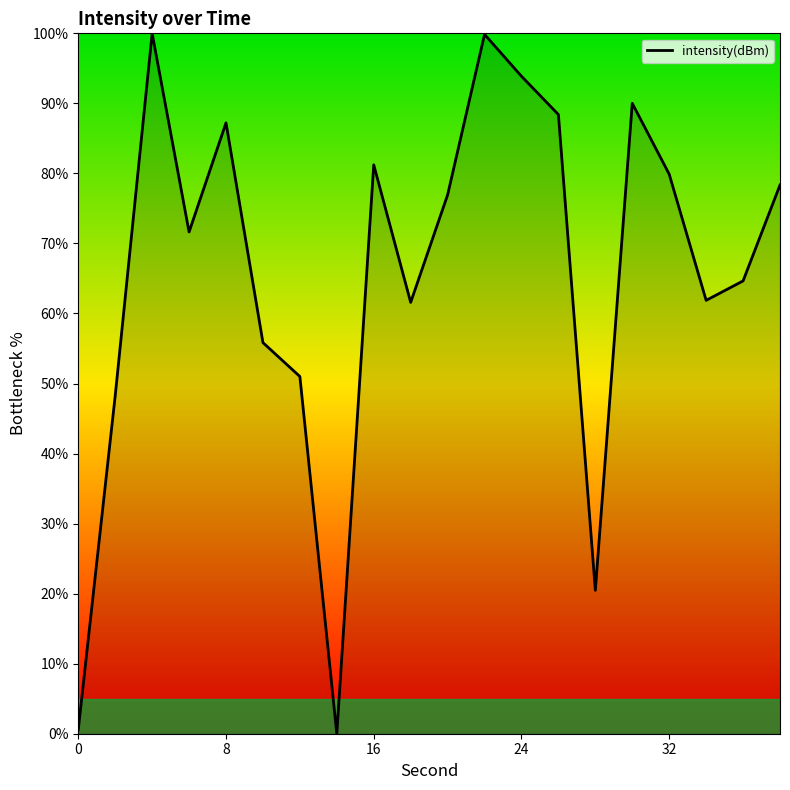

Does the chart display data point markers on the line(s)?

No